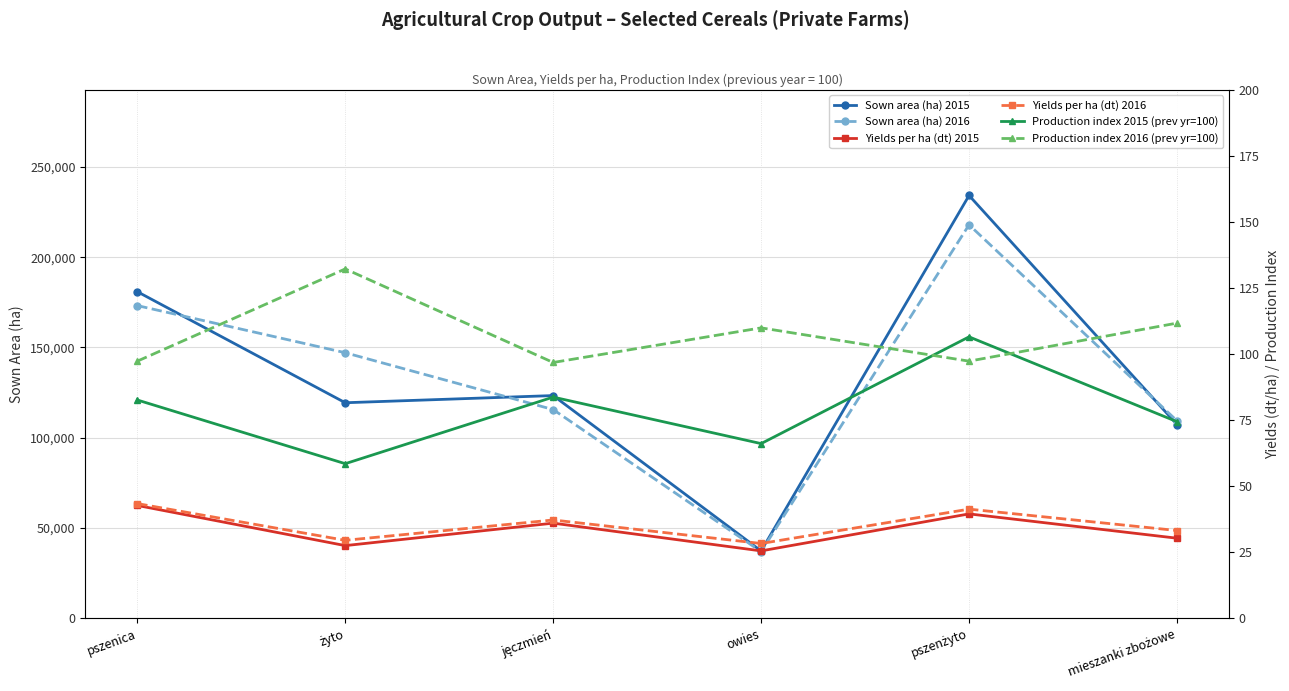

How many categories are shown in the chart?

6